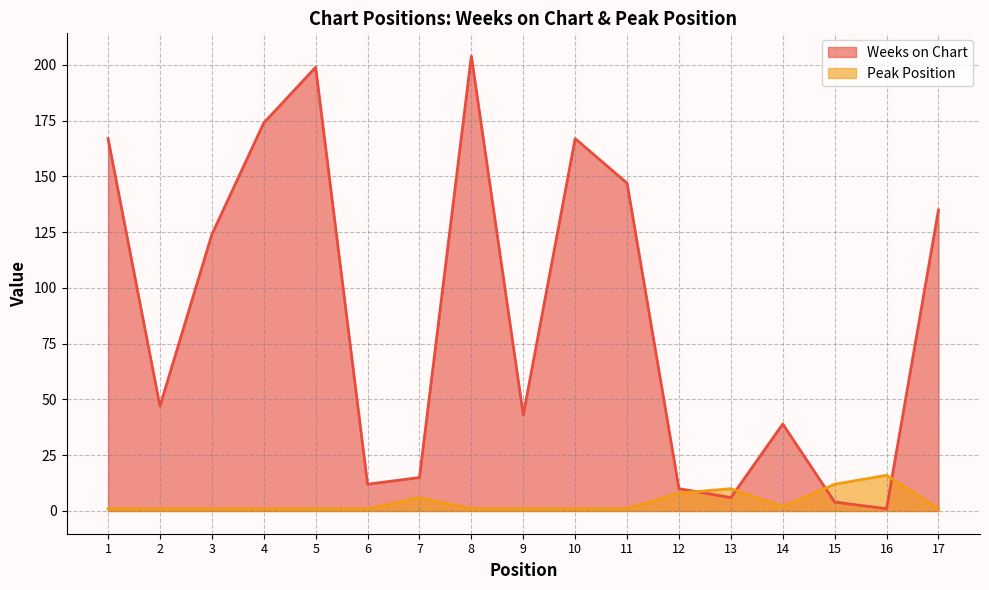

How many lines are shown in the chart?

2